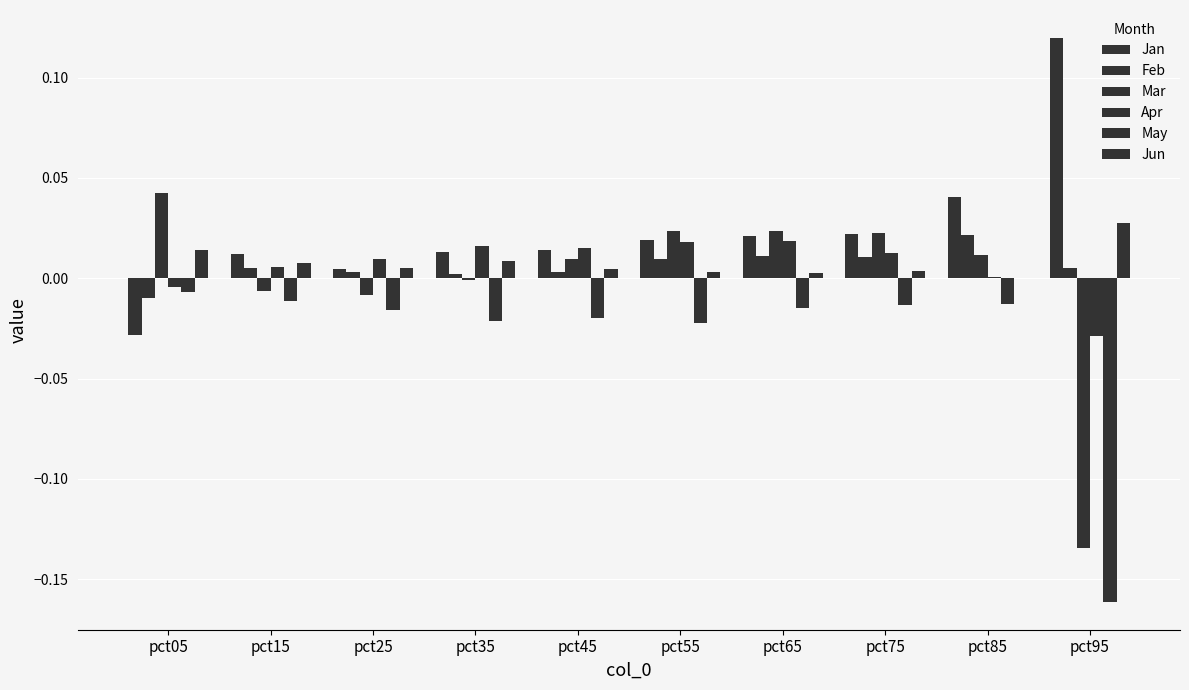

How many groups of bars are there?

10